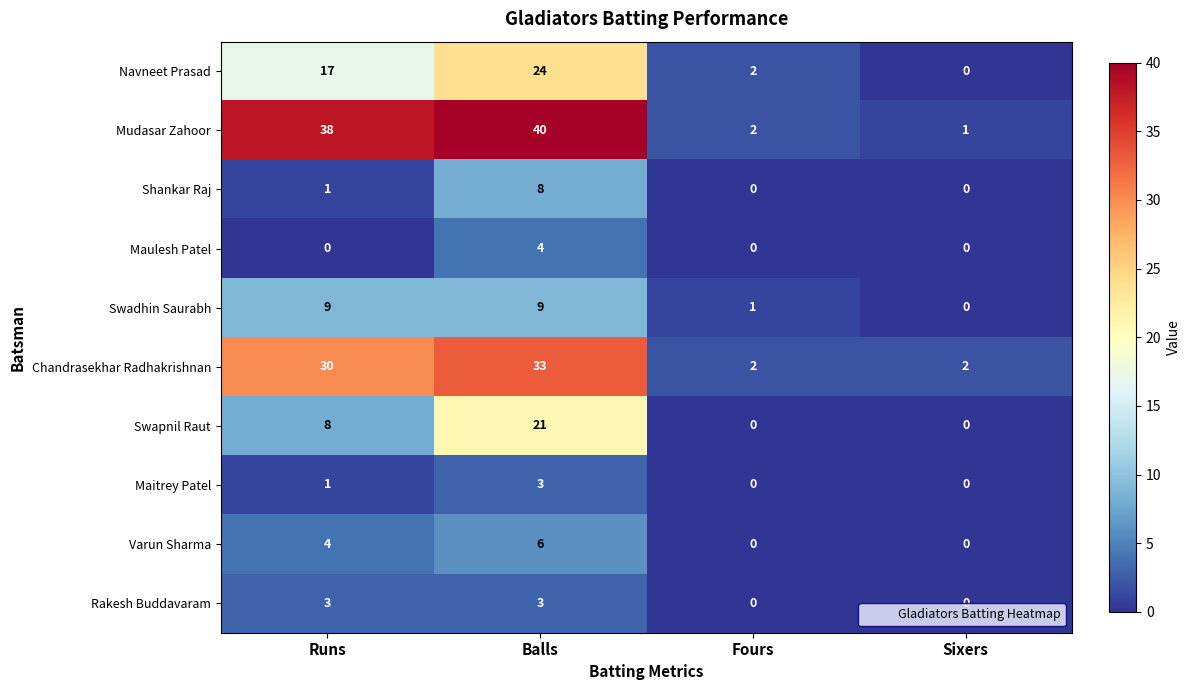

How many values in Navneet Prasad are above zero?

3